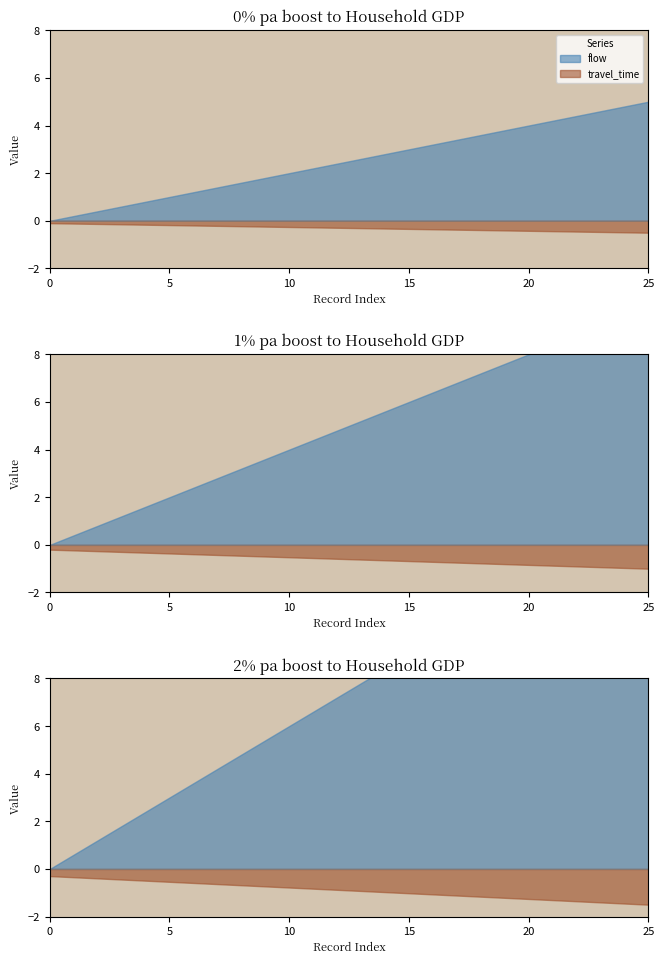

What is the minimum value for travel_time?

-1